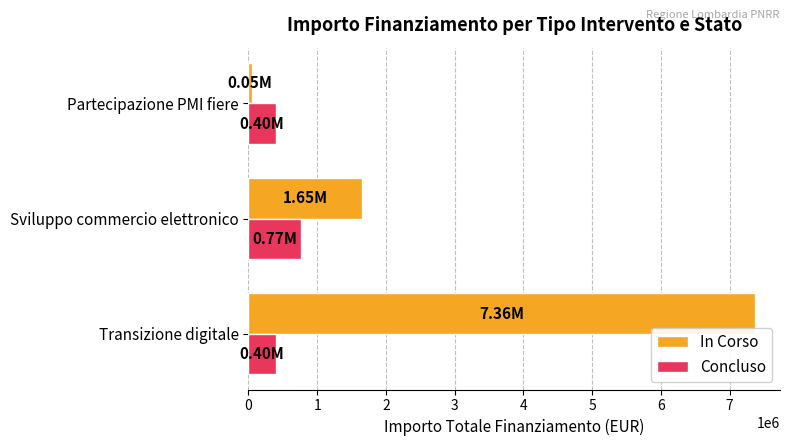

Which series has the largest total across all categories?

In Corso